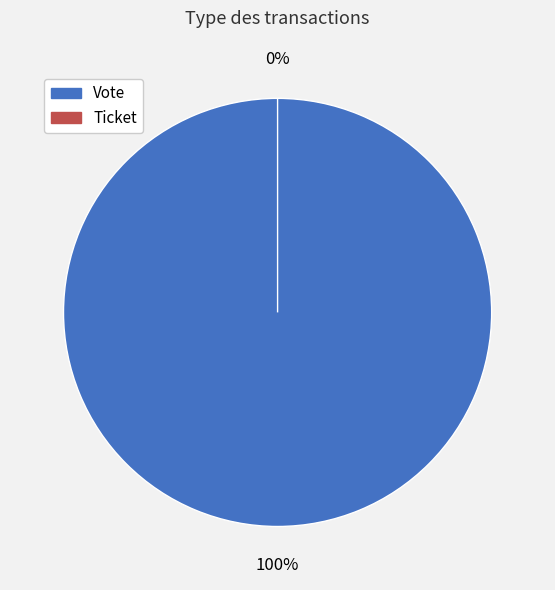

Rank the categories by value from highest to lowest.

Vote, Ticket